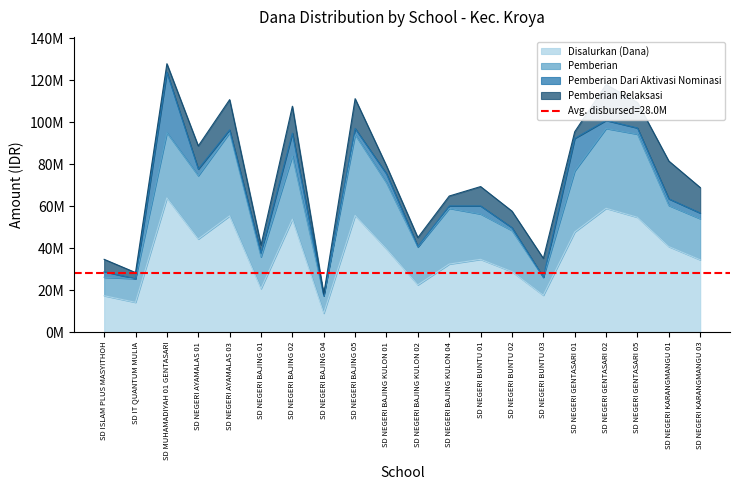

At how many categories does at least one series exceed 43648037?

8